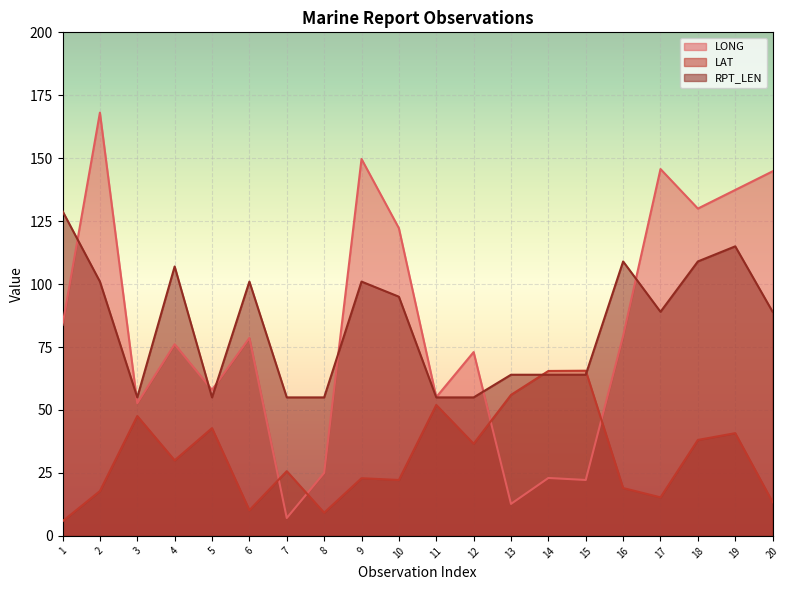

Which series has the largest range (max minus min)?

LONG